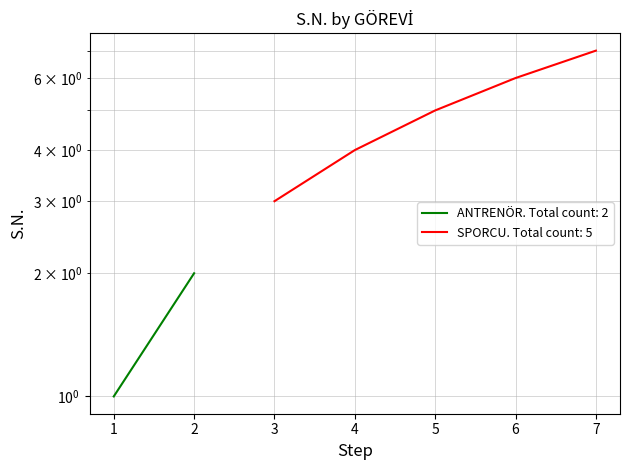

True or false: the data shows 9 at 5.

False